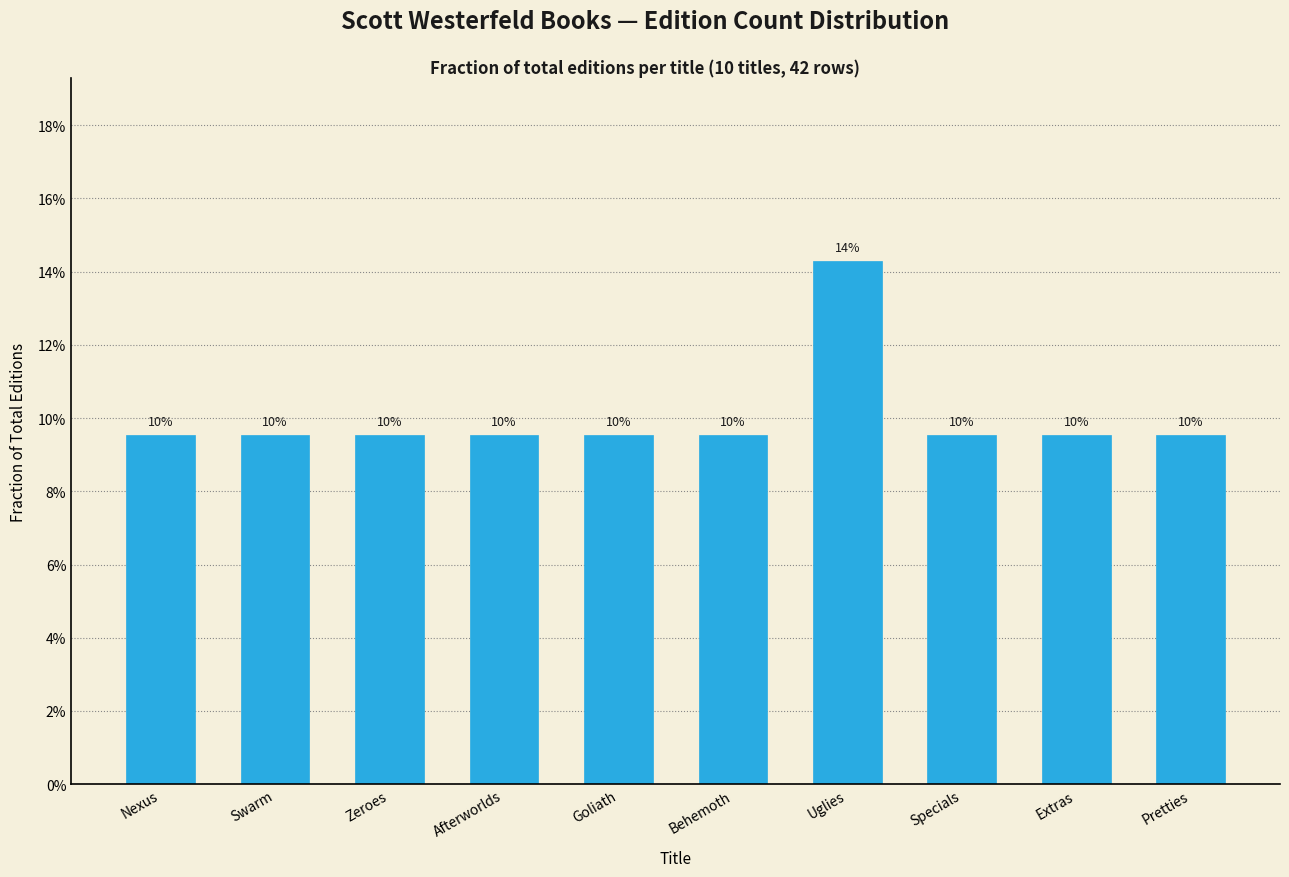

Are the bars horizontal?

No